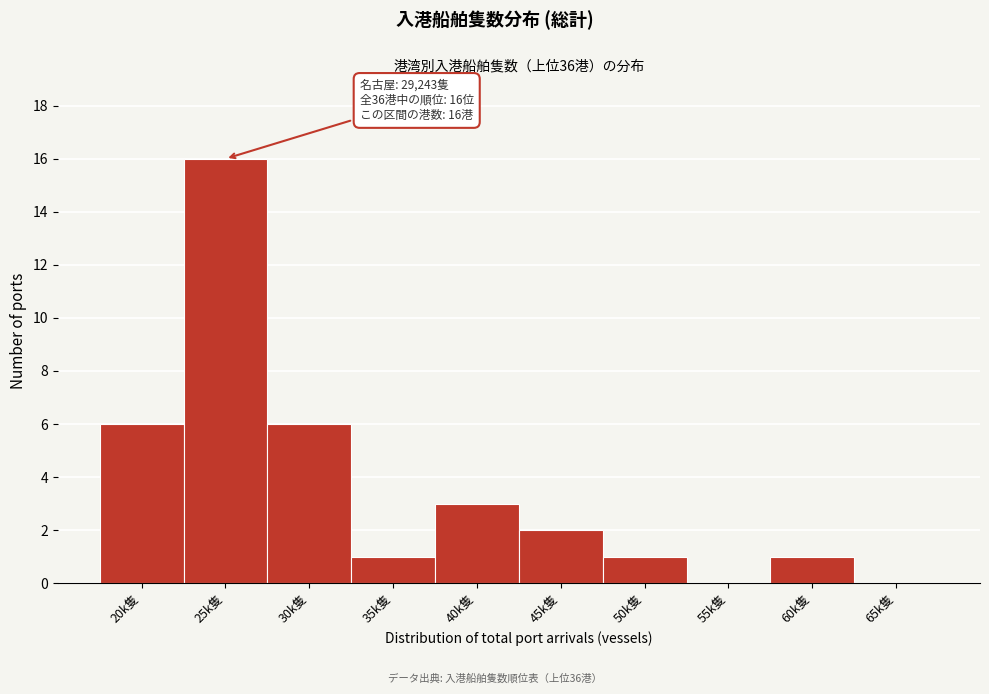

Reading left to right, what are all the values shown in this chart?

20k隻=6	25k隻=16	30k隻=6	35k隻=1	40k隻=3	45k隻=2	50k隻=1	55k隻=0	60k隻=1	65k隻=0